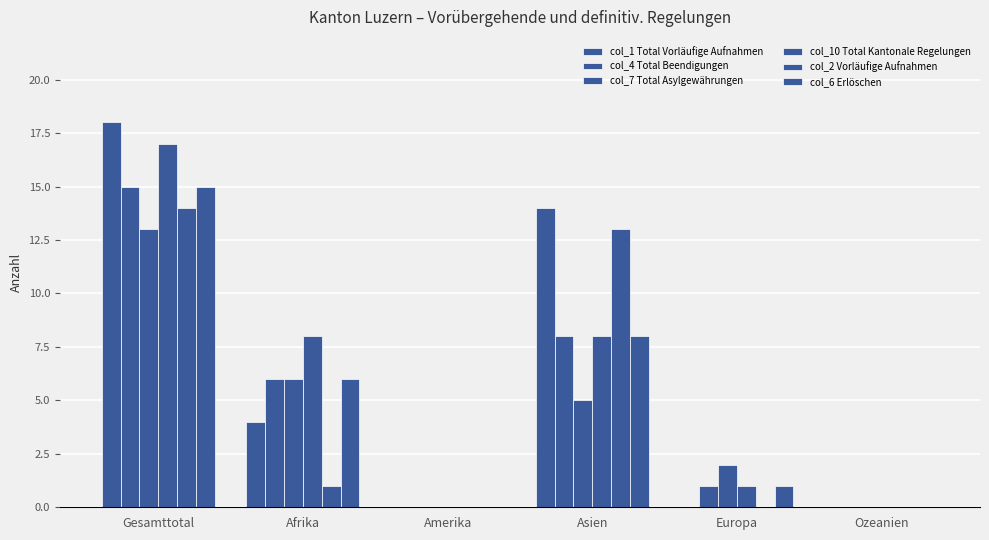

True or false: col_4 Total Beendigungen has a value of 7 at Ozeanien.

False